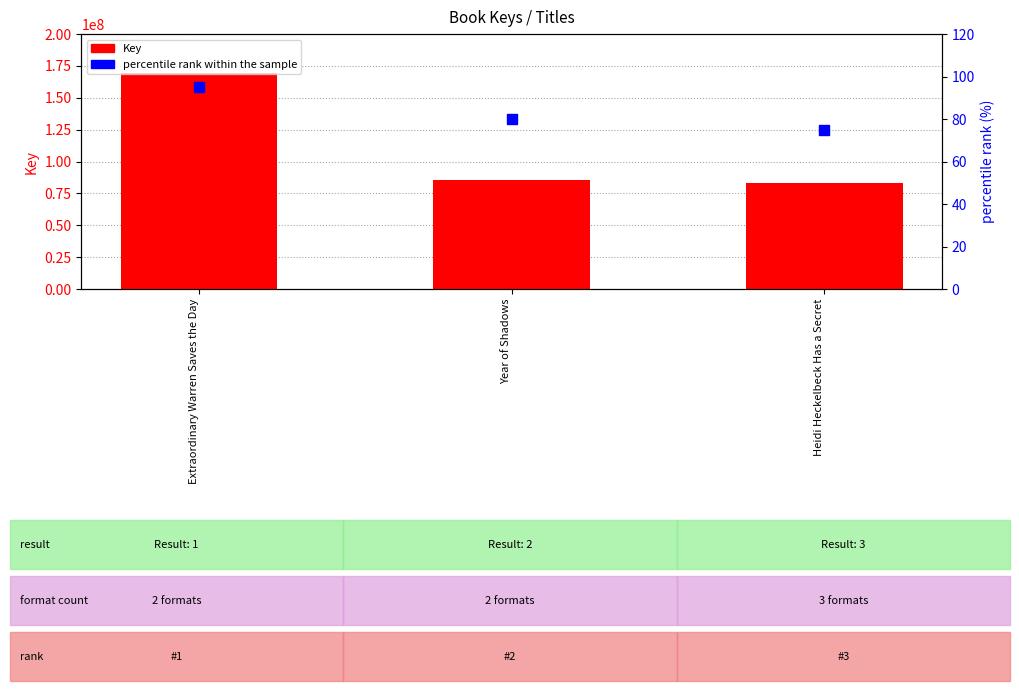

What are all the series names shown in the legend?

Key, percentile rank within the sample